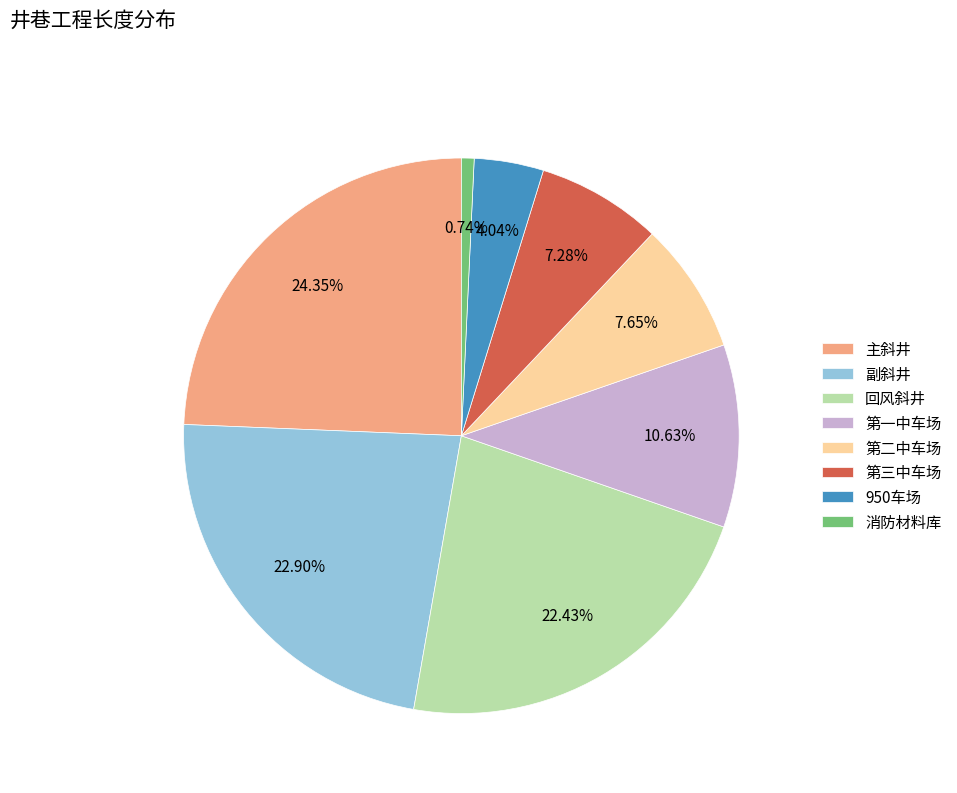

Is there any slice that represents more than half of the pie?

No